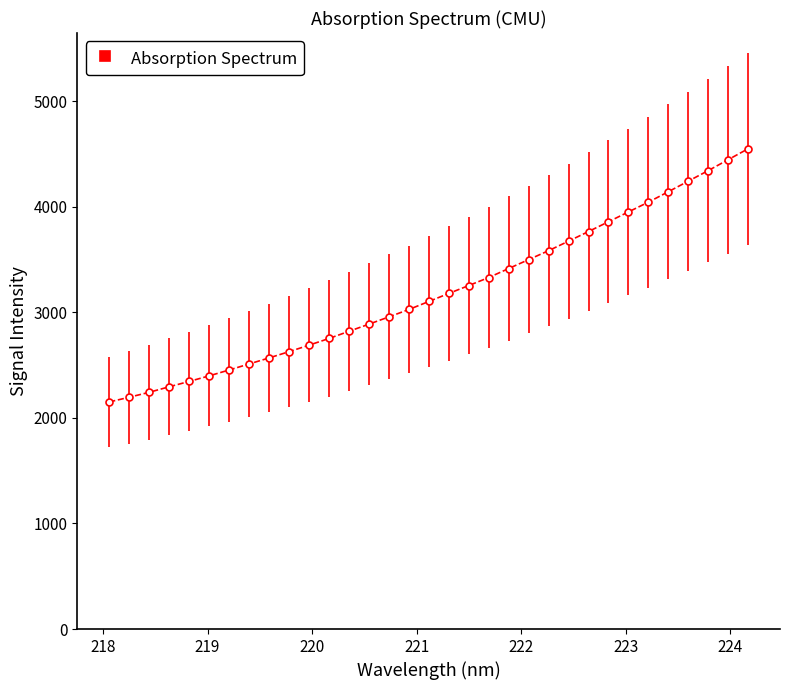

What is the difference between the maximum and second lowest values?

2353.1